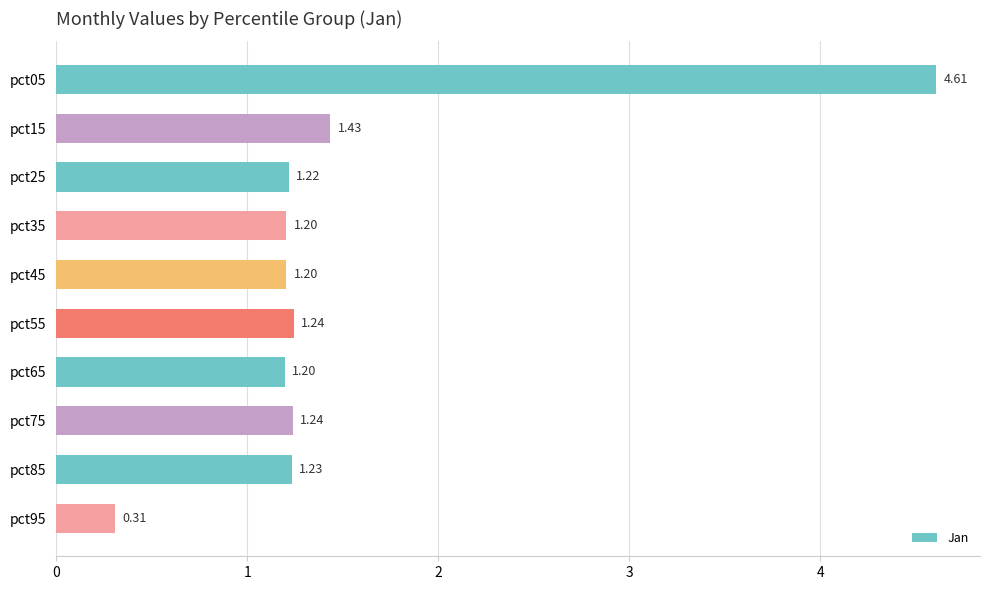

How many data points are above 1?

9